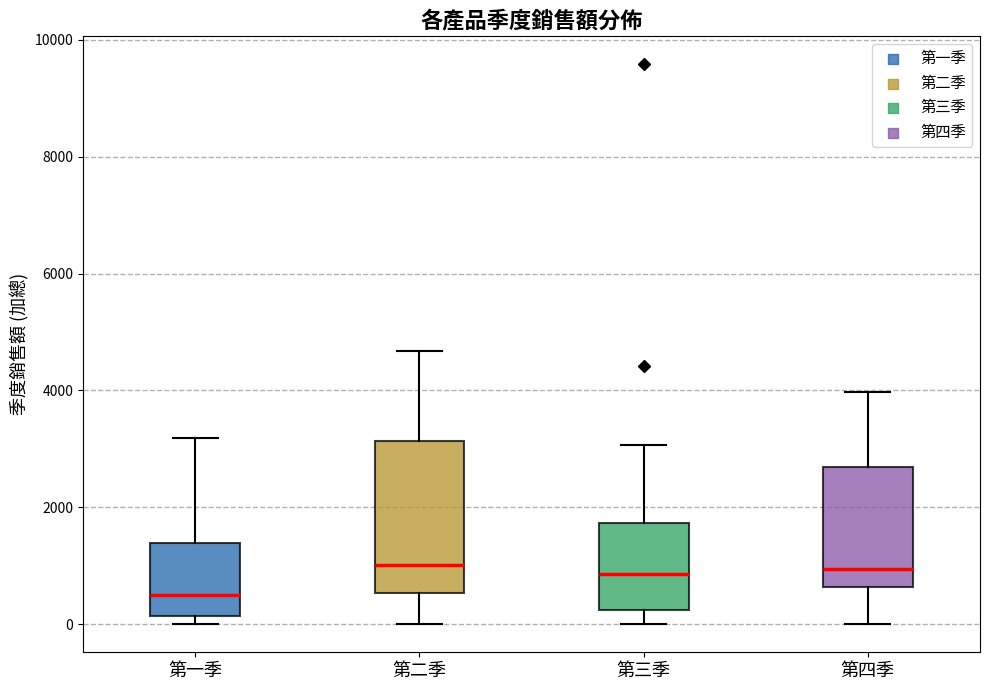

Comparing the boxes themselves (not the whiskers), which one is the tallest?

第二季